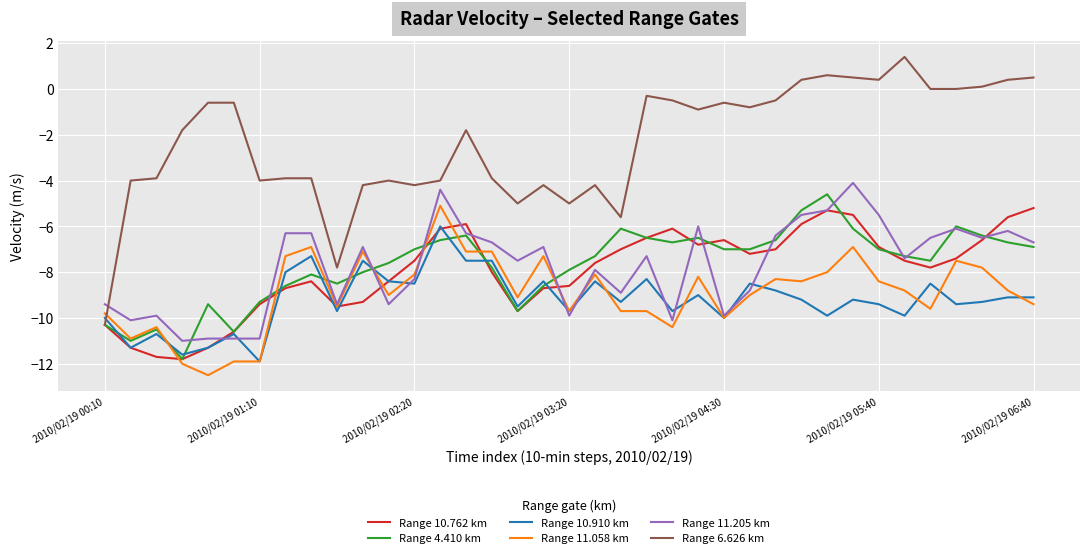

What is the lowest value of the Range 11.058 km series?

-12.5